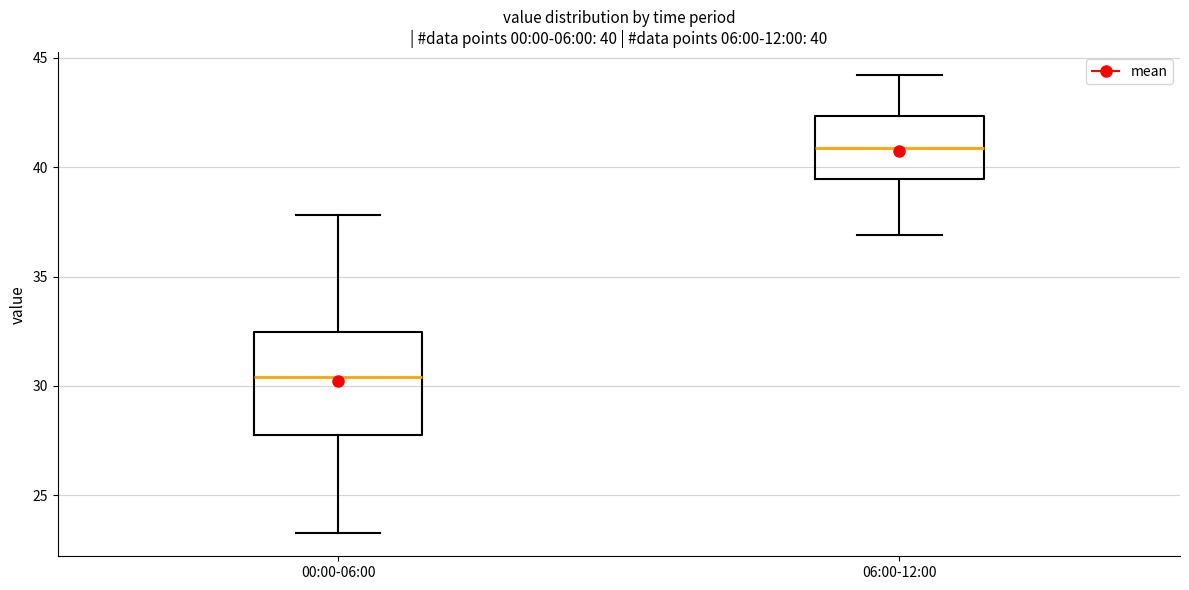

Comparing the boxes themselves (not the whiskers), which one is the tallest?

00:00-06:00